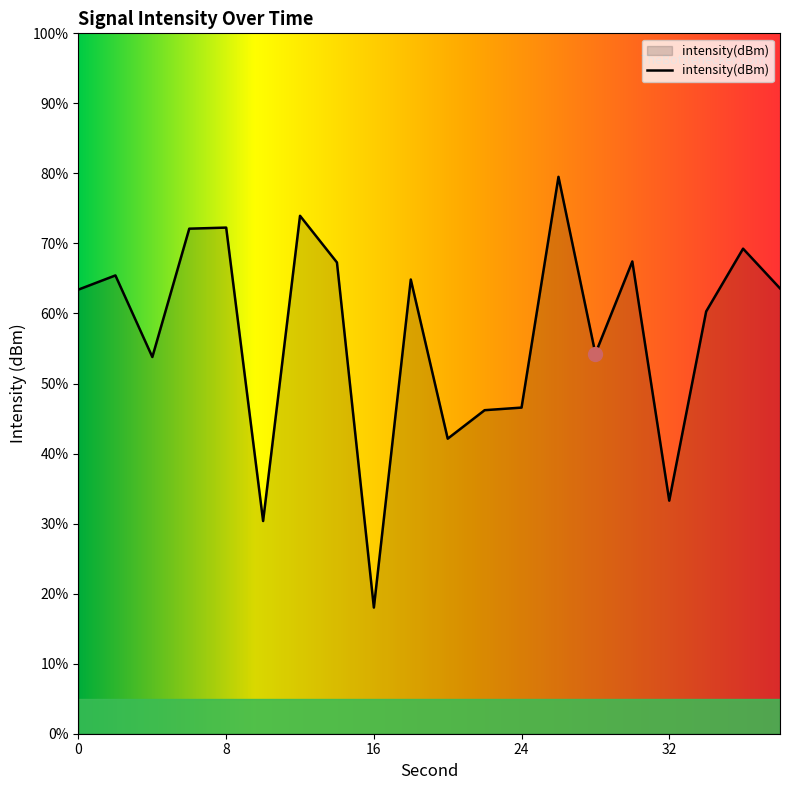

List the labels in order of value, largest first.

26, 12, 8, 6, 36, 30, 14, 2, 18, 38, 0, 34, 28, 4, 24, 22, 20, 32, 10, 16